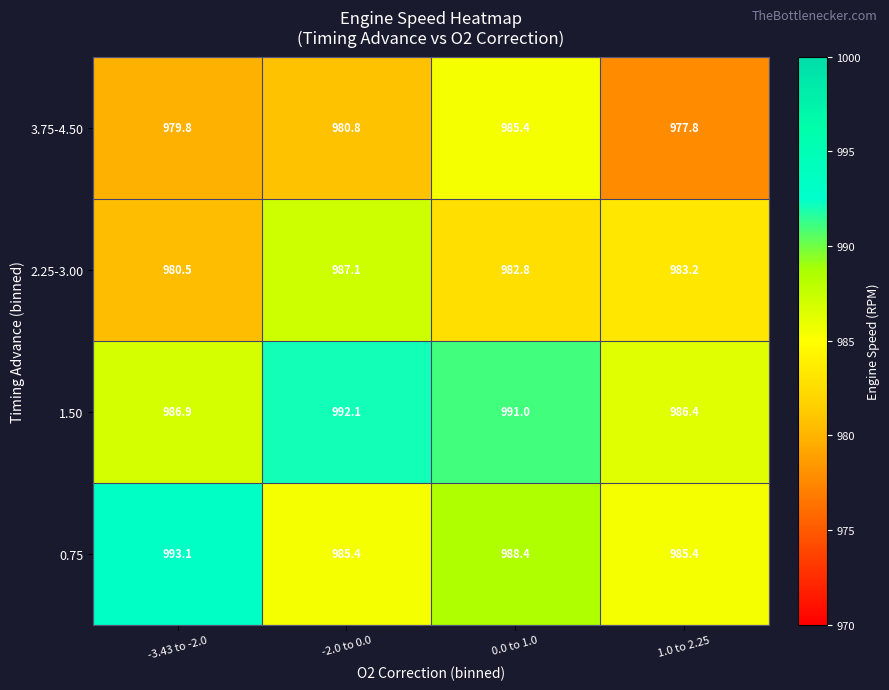

At which category is the sum across all series the highest?

0.0 to 1.0